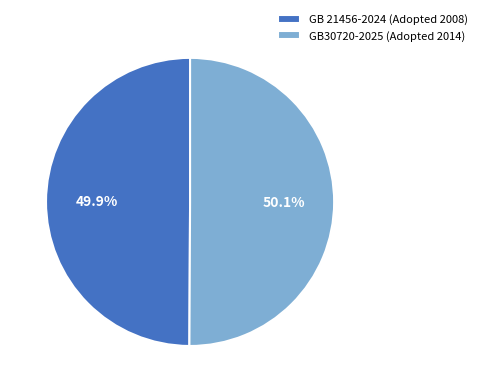

What is the ratio of the value at GB30720-2025 (Adopted 2014) to the value at GB 21456-2024 (Adopted 2008)?

1.0